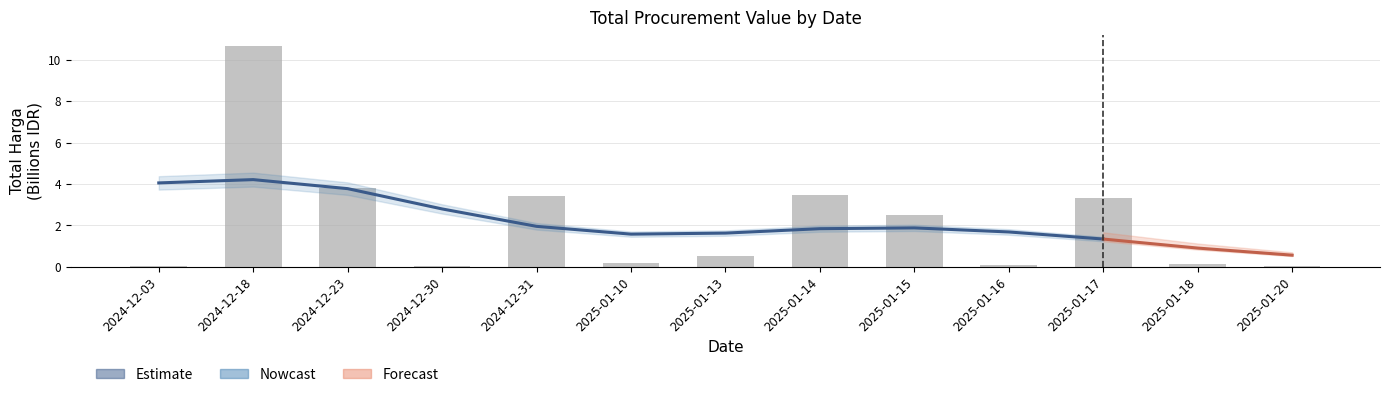

List the labels in order of value, largest first.

2024-12-18, 2024-12-23, 2025-01-14, 2024-12-31, 2025-01-17, 2025-01-15, 2025-01-13, 2025-01-10, 2025-01-18, 2025-01-16, 2024-12-03, 2024-12-30, 2025-01-20